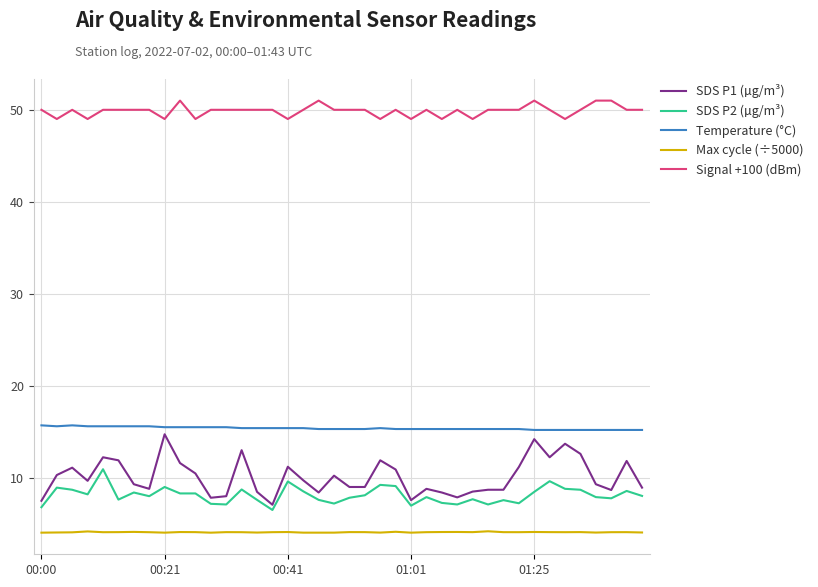

Which series has the widest spread of values?

SDS P1 (µg/m³)